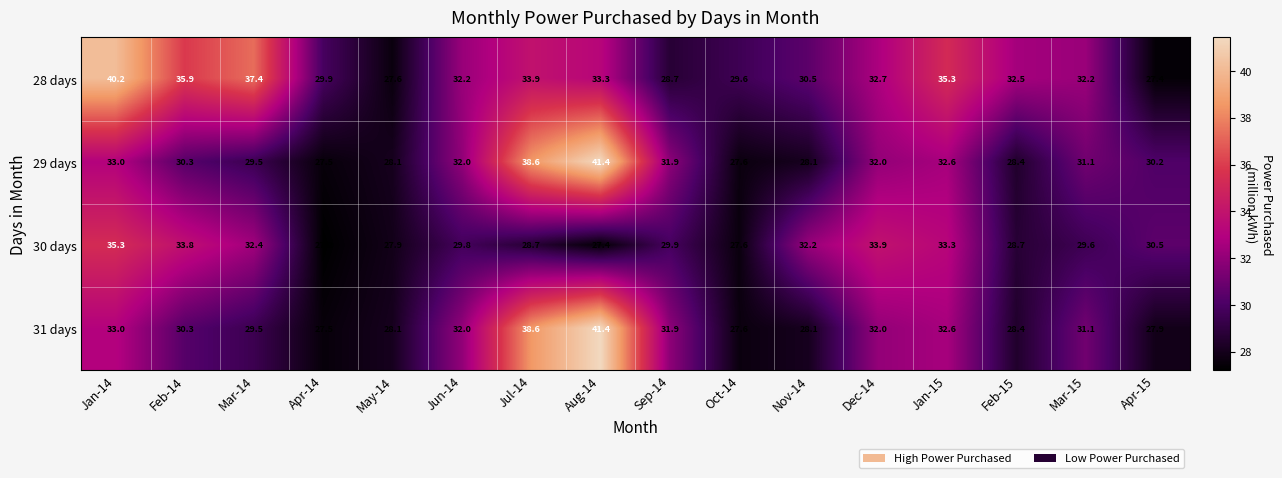

How many values in the 28 days series are below 32?

6